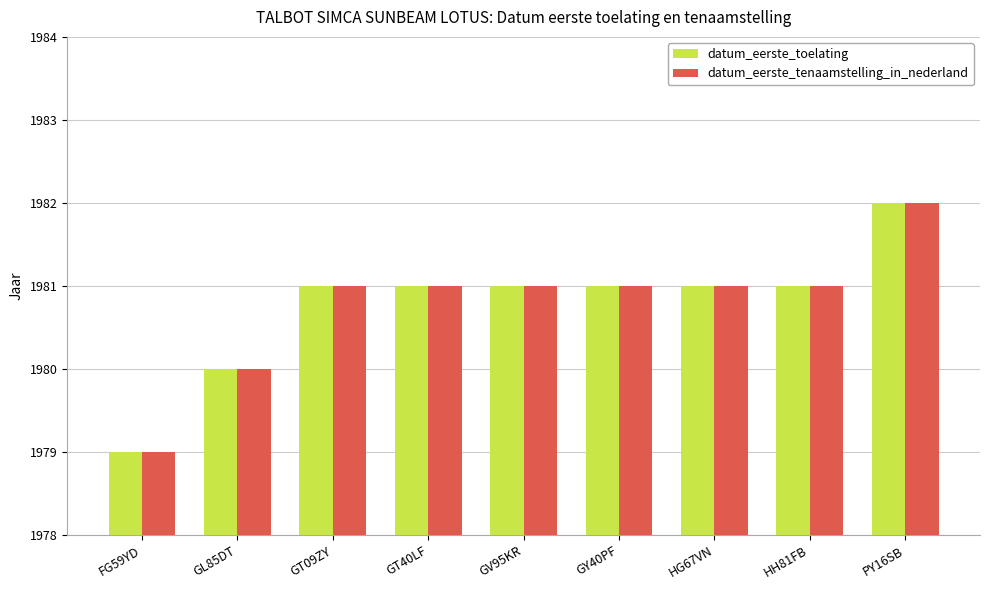

What position from the right is GT09ZY?

7